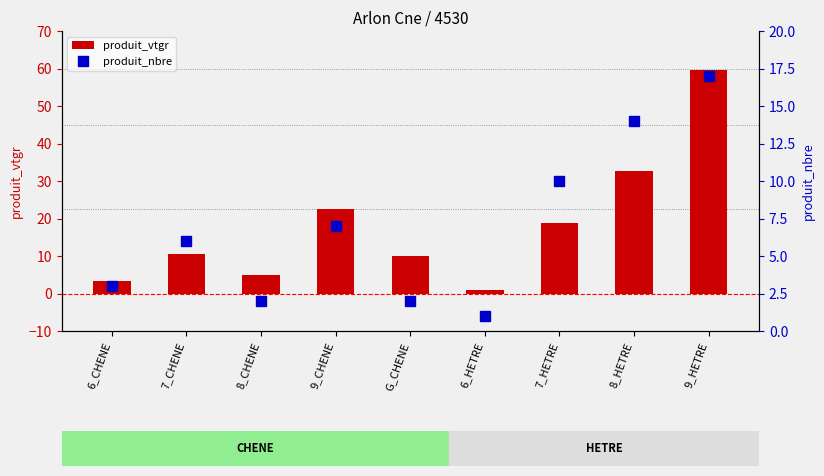

What is the label of the 6th bar from the left?

6_HETRE